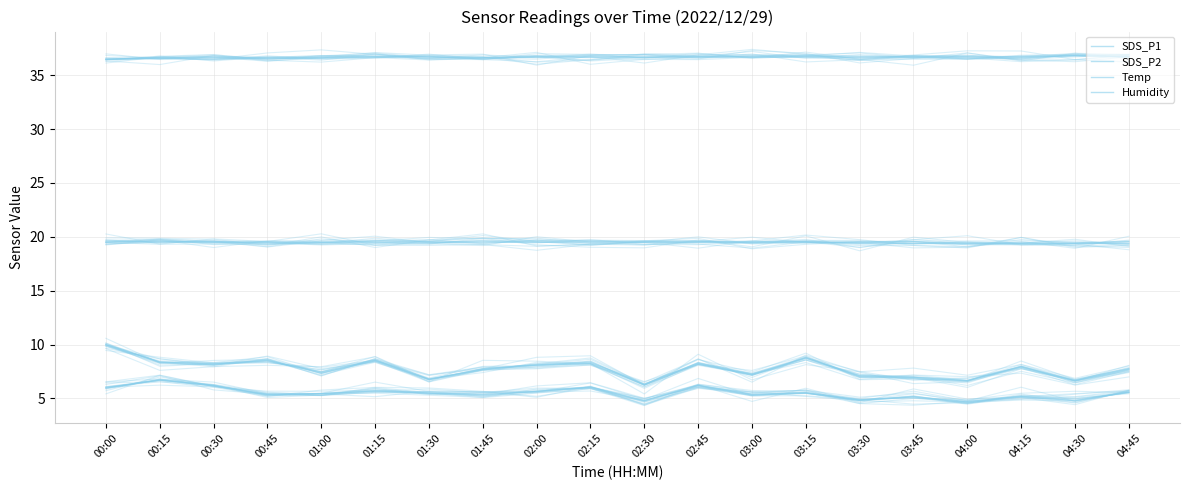

True or false: SDS_P1 and Humidity intersect in this chart.

False